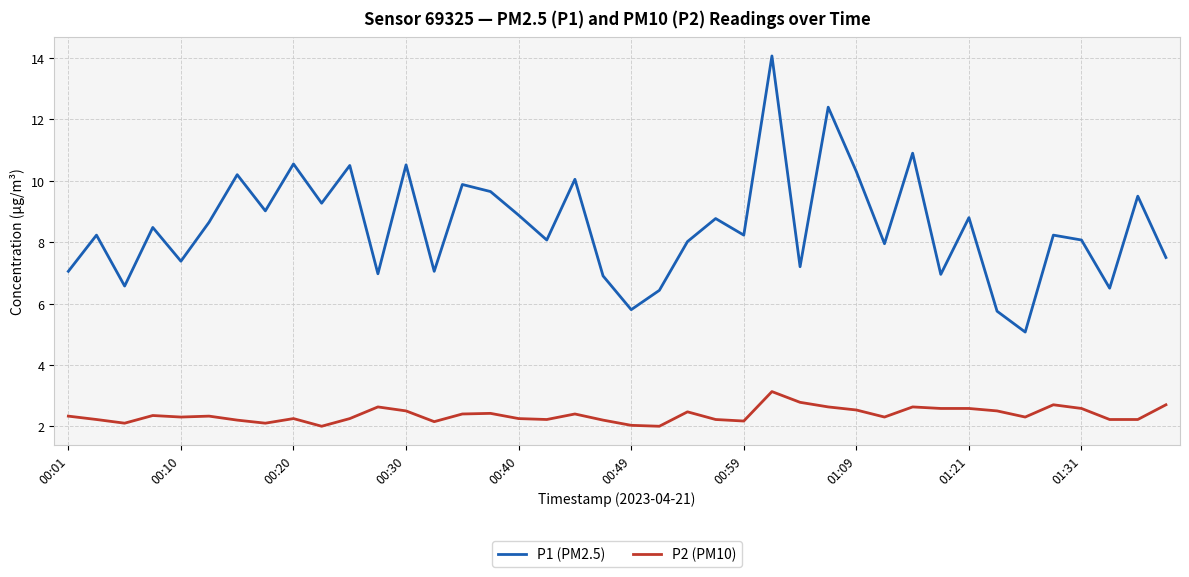

What is the difference between the maximum and minimum values in the P1 (PM2.5) series?

9.0